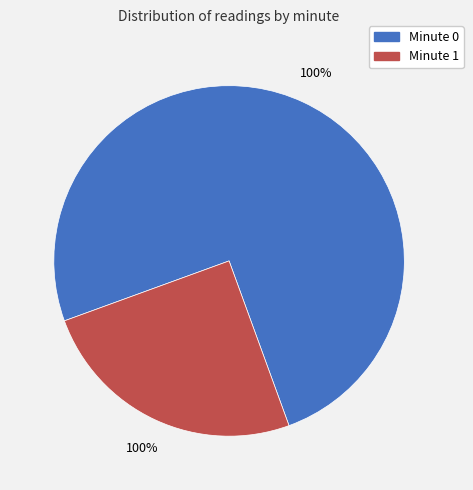

To the nearest percent, what percentage of the pie is Minute 0?

75%